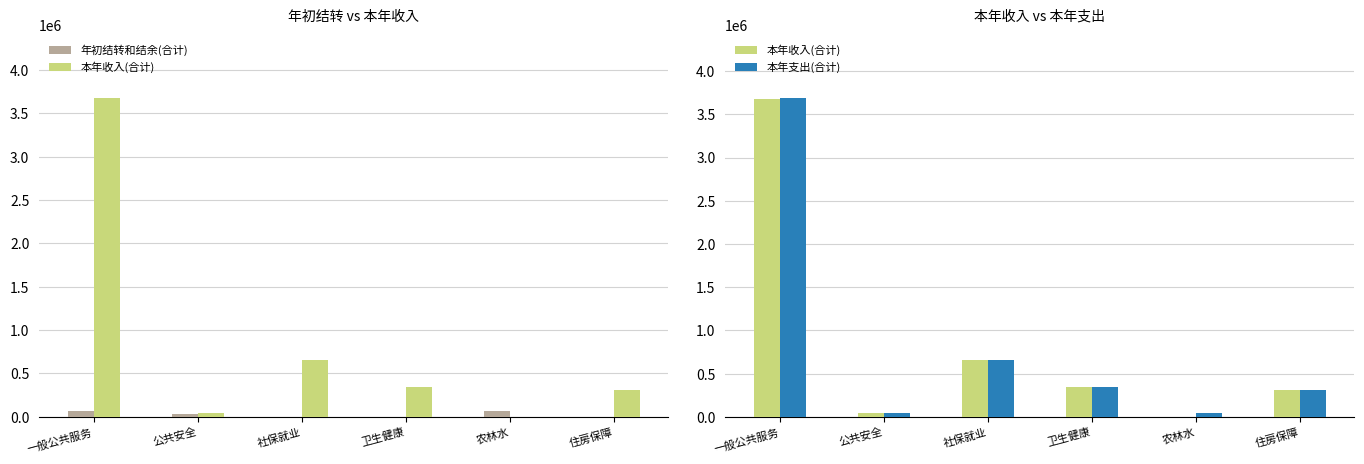

At which category is the sum across all series the highest?

一般公共服务